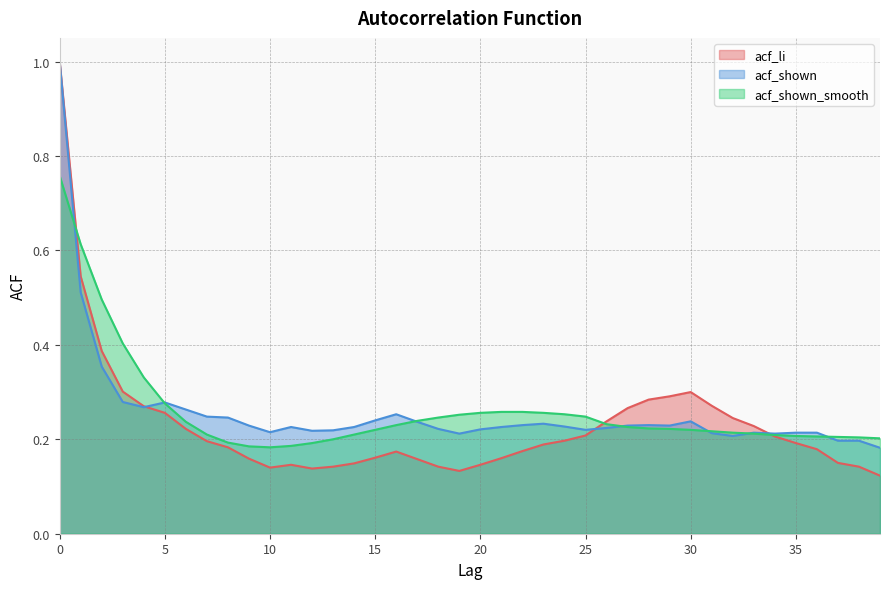

How many data points does each series have?

40